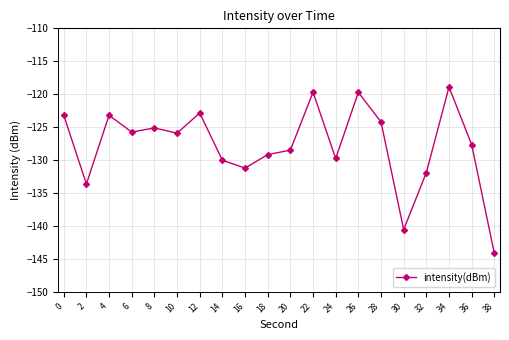

What is the greatest value displayed?

-118.9